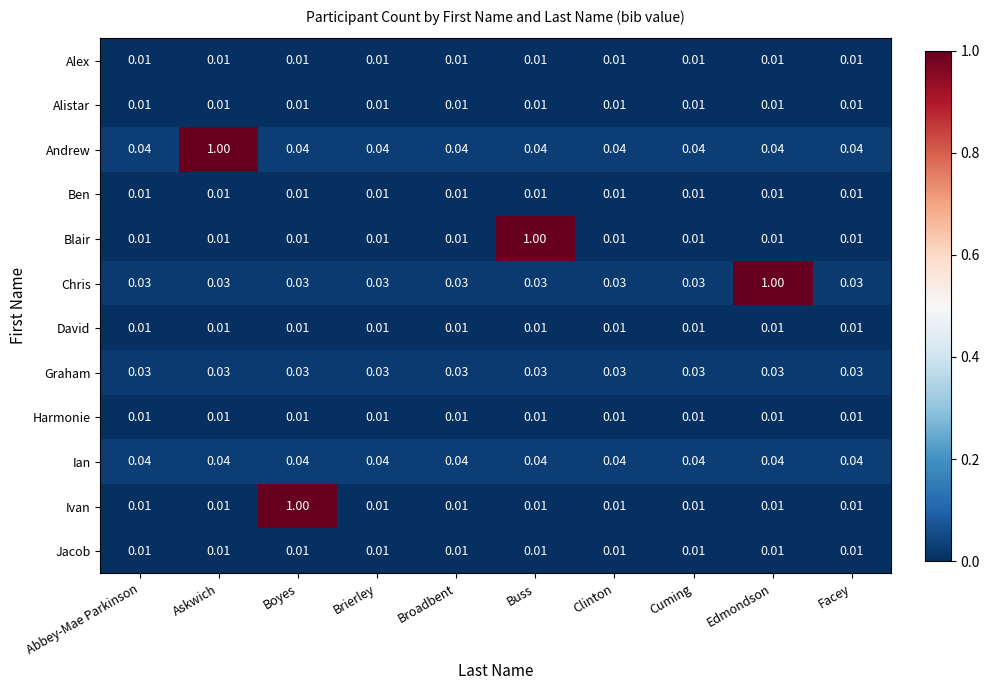

Is the value of Ian at Facey greater than the value of Blair at Edmondson?

Yes